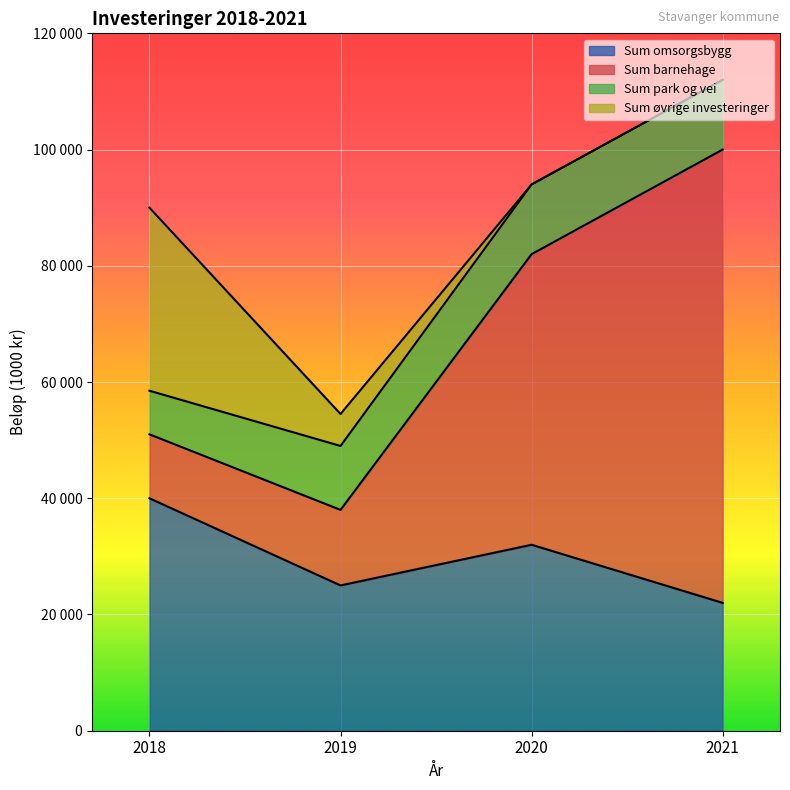

The Sum barnehage series shows 67867 at 2021. True or false?

False